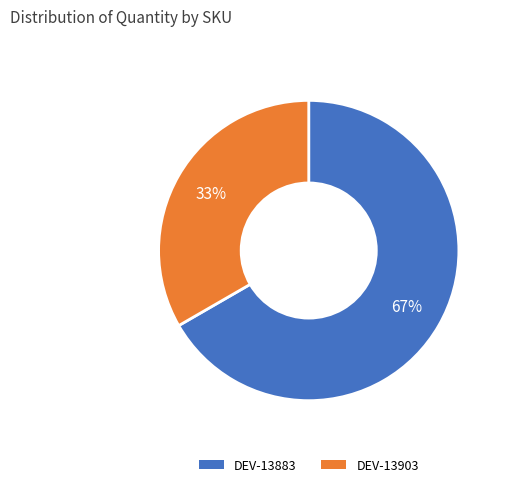

True or false: DEV-13903 accounts for 43% of the total.

False